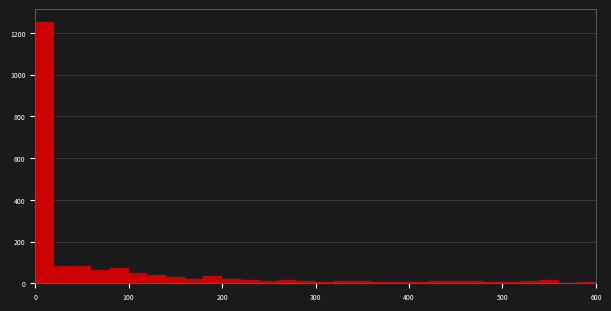

Around what value on the x-axis is the tallest bar? Give the approximate position of its centre, as read against the axis.

10